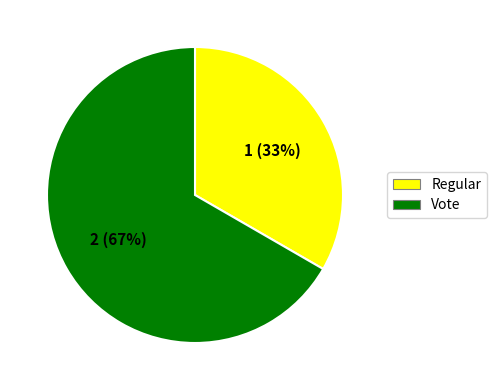

What is the ratio of the value at Regular to the value at Vote?

0.5